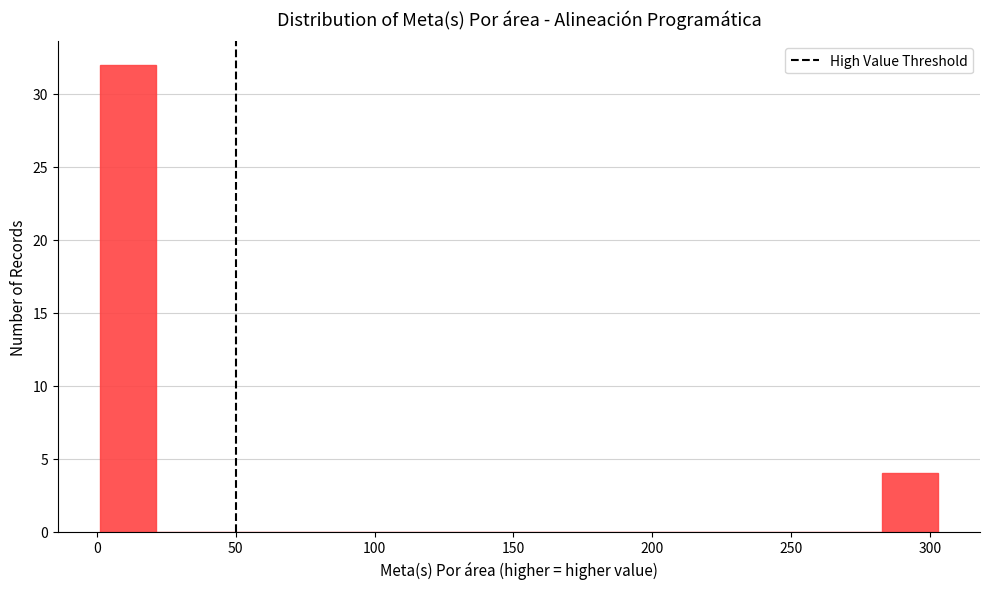

How tall is the bar that spans 285 to 305 on the x-axis? Neither the bar edges nor the heights are printed on the chart, so give them approximately, as read against the axes.

4